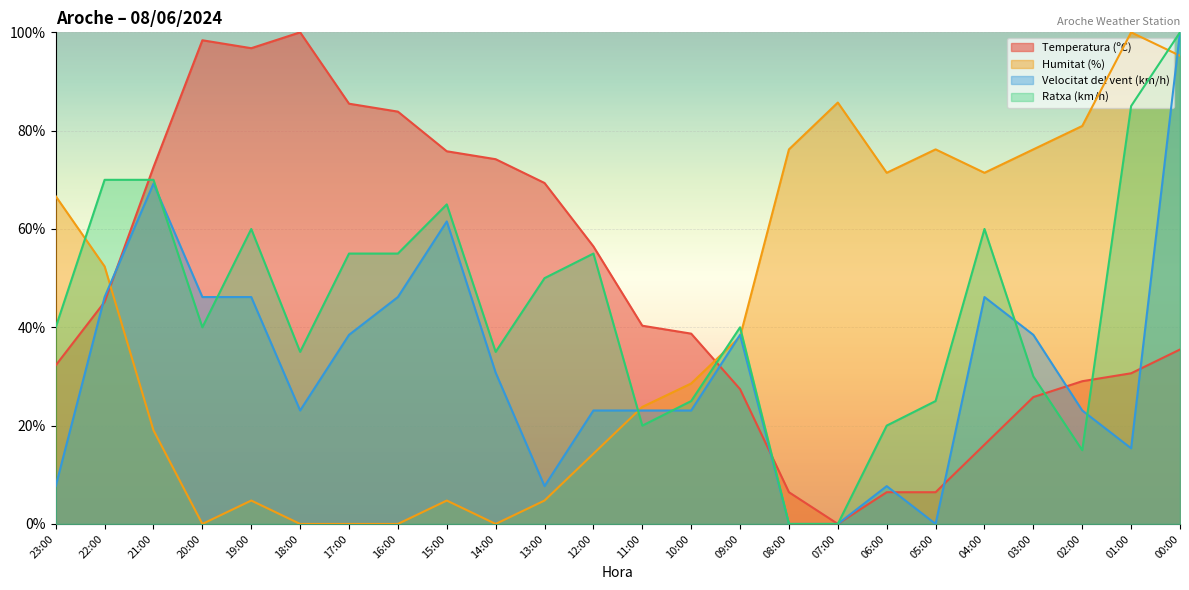

What is the value of the Humitat (%) point at the 13th from the left?

23.8